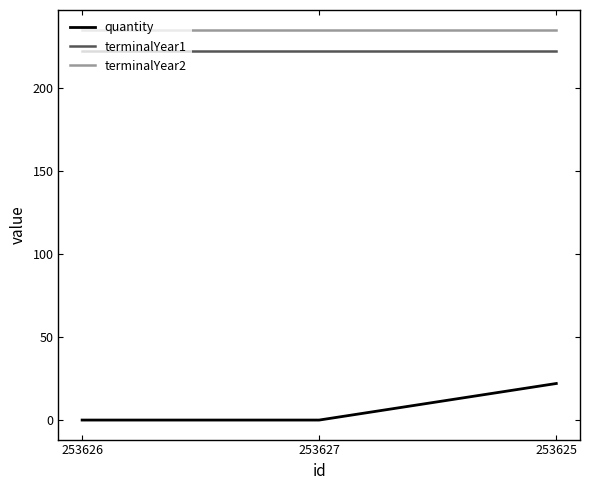

List the series in order of their peak value, lowest first.

quantity, terminalYear1, terminalYear2